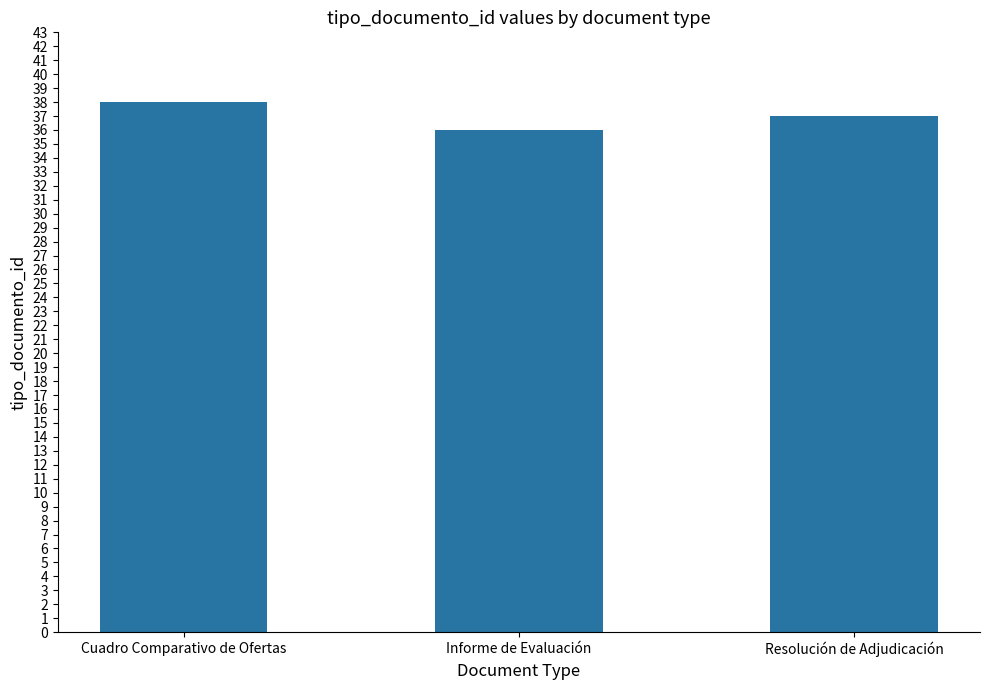

What is the minimum value shown in the chart?

36